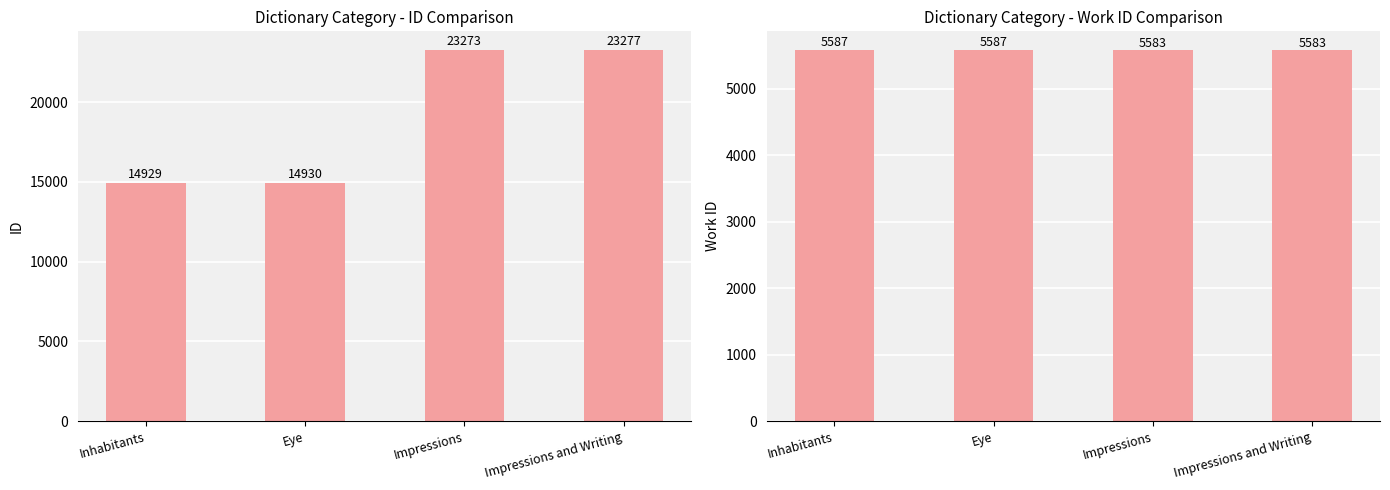

What value does the id series have at Inhabitants, to the nearest 50?

14950